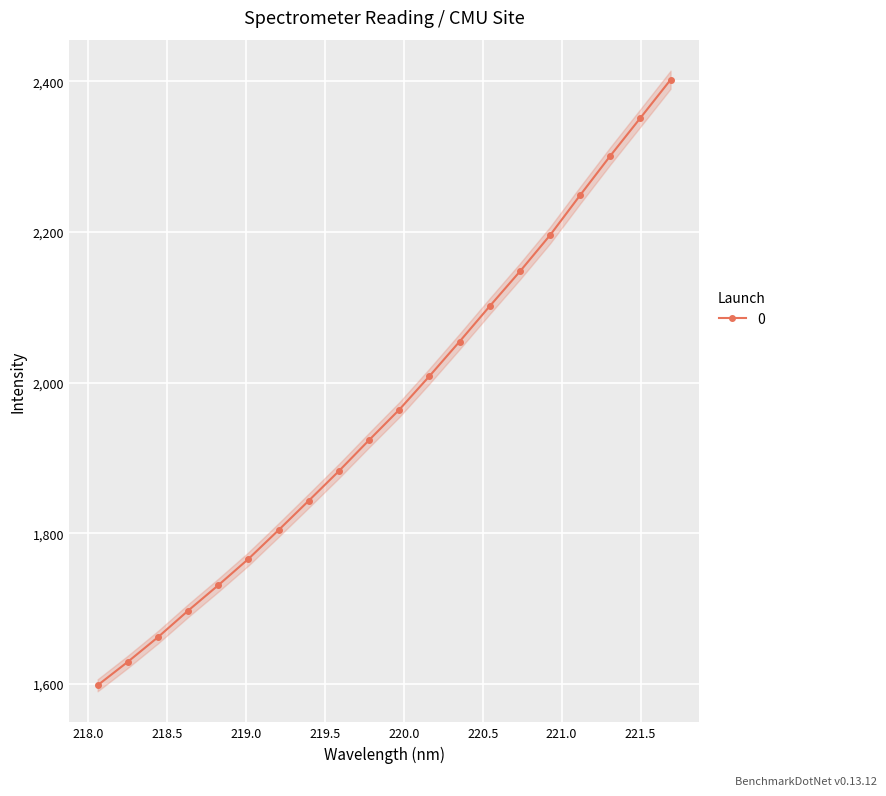

What is the average value?

1965.6